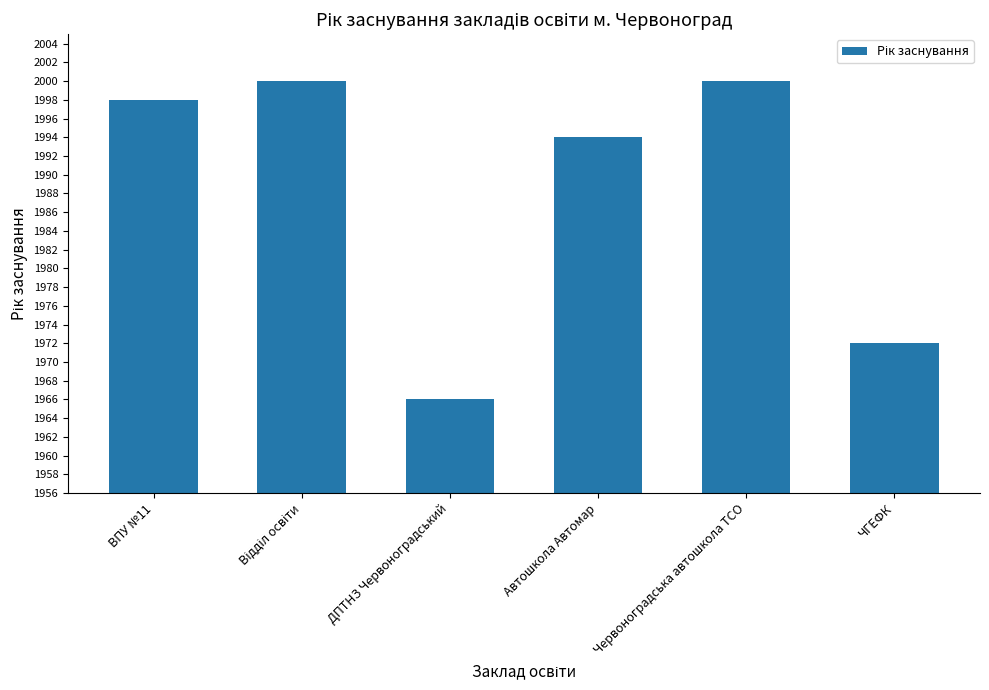

What is the value of the 6th bar from the left?

1972